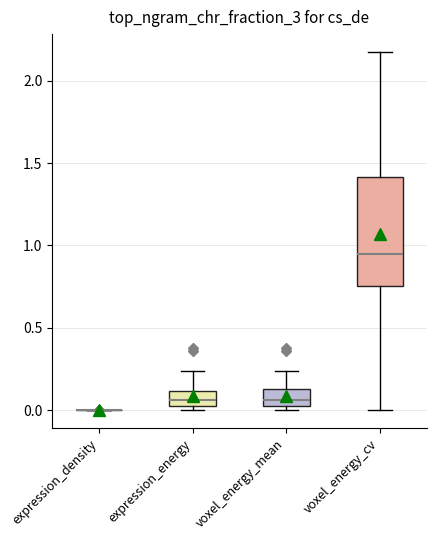

Reading left to right, read every box against the y-axis: the position of its median line, the range the box covers, and the ends of its whiskers. The values are not printed on the chart, so give them approximately, as read against the axis.

expression_density: box collapsed to a line at 0.00, whiskers 0.00 to 0.00
expression_energy: median 0.05 (inside the box), box 0.05 to 0.10, whiskers 0.00 to 0.25
voxel_energy_mean: median 0.05 (just above the box's lower edge), box 0.05 to 0.15, whiskers 0.00 to 0.25
voxel_energy_cv: median 0.95, box 0.75 to 1.40, whiskers 0.00 to 2.15